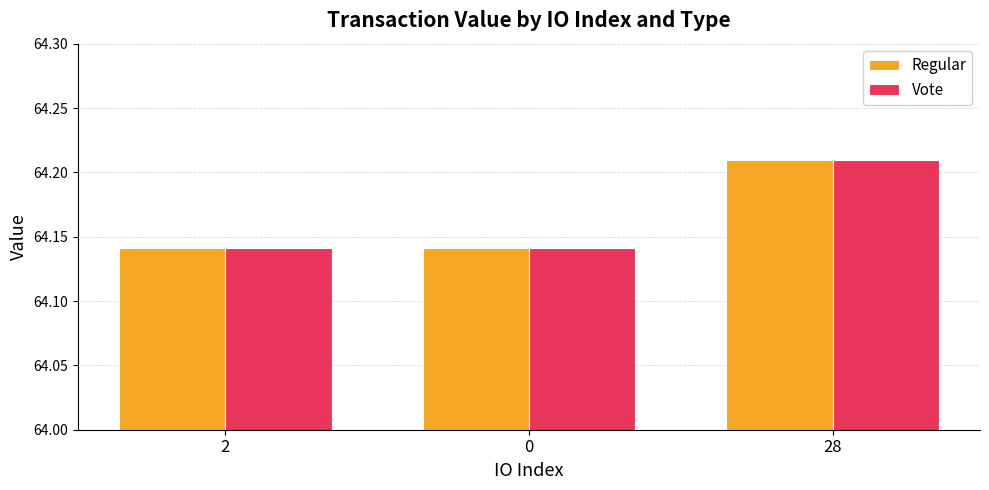

How many bars are there in each group?

2